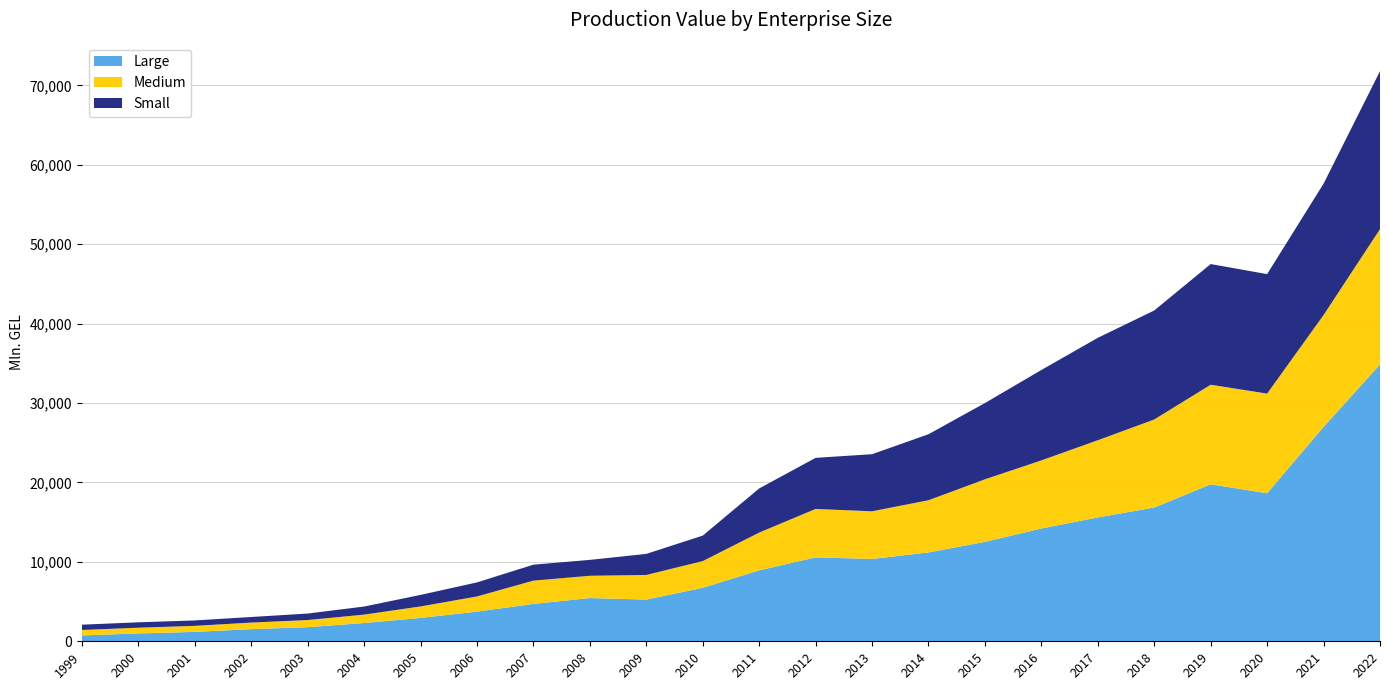

Reading left to right, what are all the values shown in this chart?

Large: 738.9	989.4	1185.7	1530.7	1777.2	2300.1	2942.9	3734.9	4707.7	5442.8	5253.5	6734.5	8931.8	10564.9	10367.5	11188.2	12520.0	14201.5	15594.7	16843.5	19765.9	18642.2	26989.0	34863.1
Medium: 687.0	719.3	757.8	825.1	900.2	1058.1	1446.1	1911.2	2930.3	2806.9	3097.5	3364.2	4754.5	6098.6	5998.7	6571.3	7873.5	8573.9	9719.2	11082.5	12535.6	12542.3	14085.7	17030.0
Small: 664.9	680.2	681.8	702.2	815.2	1016.6	1449.3	1766.4	2007.4	1998.7	2652.1	3205.0	5553.6	6432.5	7187.5	8309.1	9600.4	11381.4	12892.9	13723.3	15193.3	15042.8	16539.1	19885.3